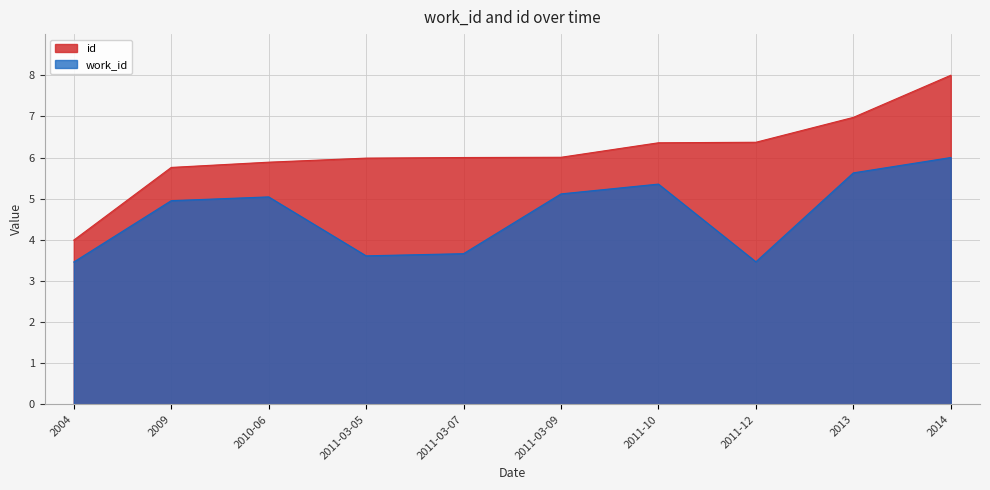

True or false: id and work_id intersect in this chart.

False